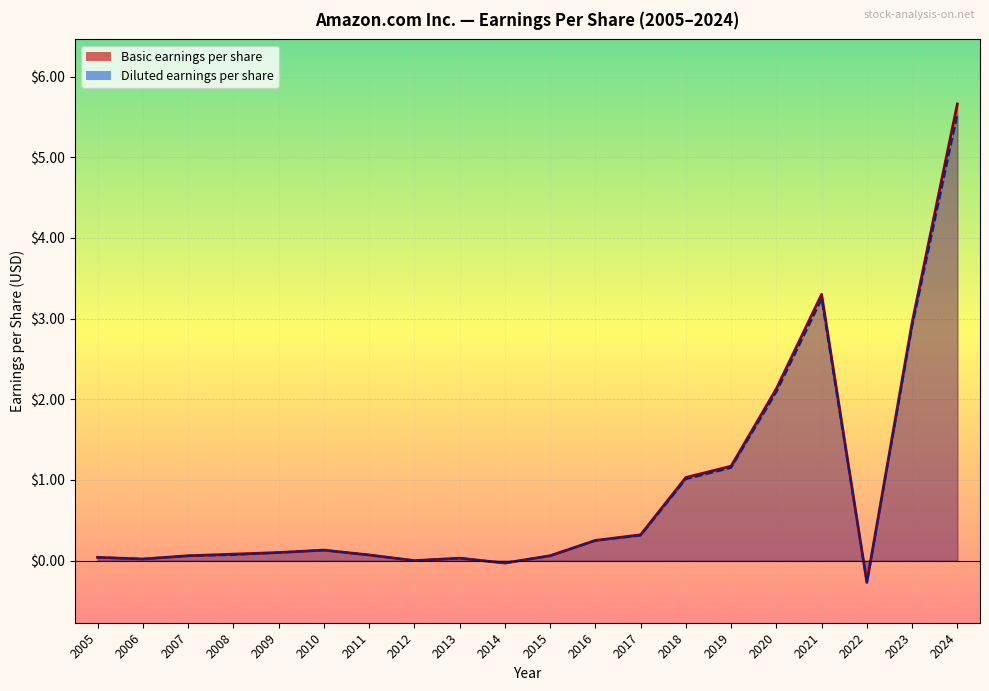

The Basic earnings per share series shows -0.4 at 2022. True or false?

False